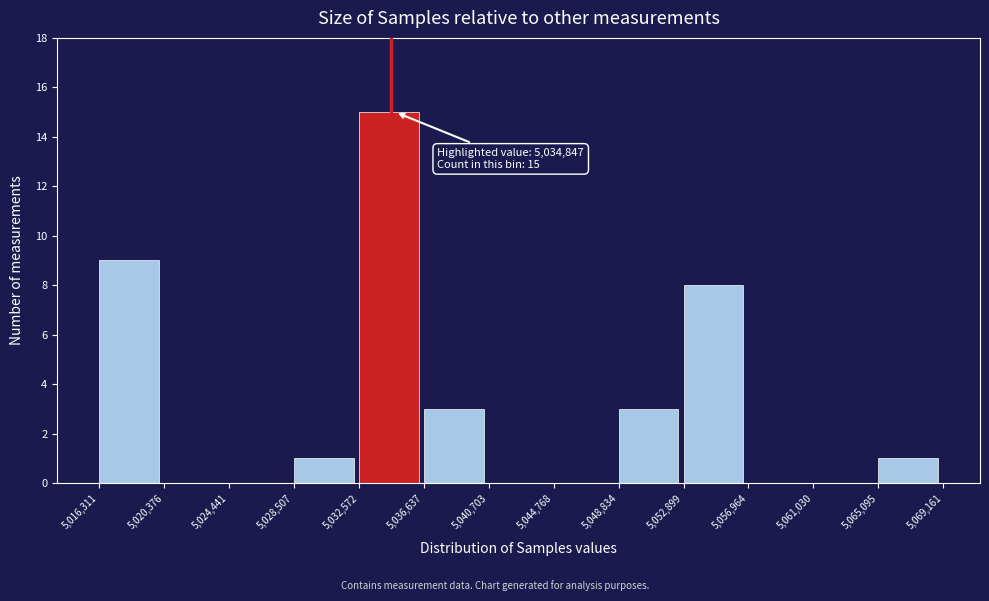

Over which range of the x-axis is the bar tallest?

5,032,572 to 5,036,637